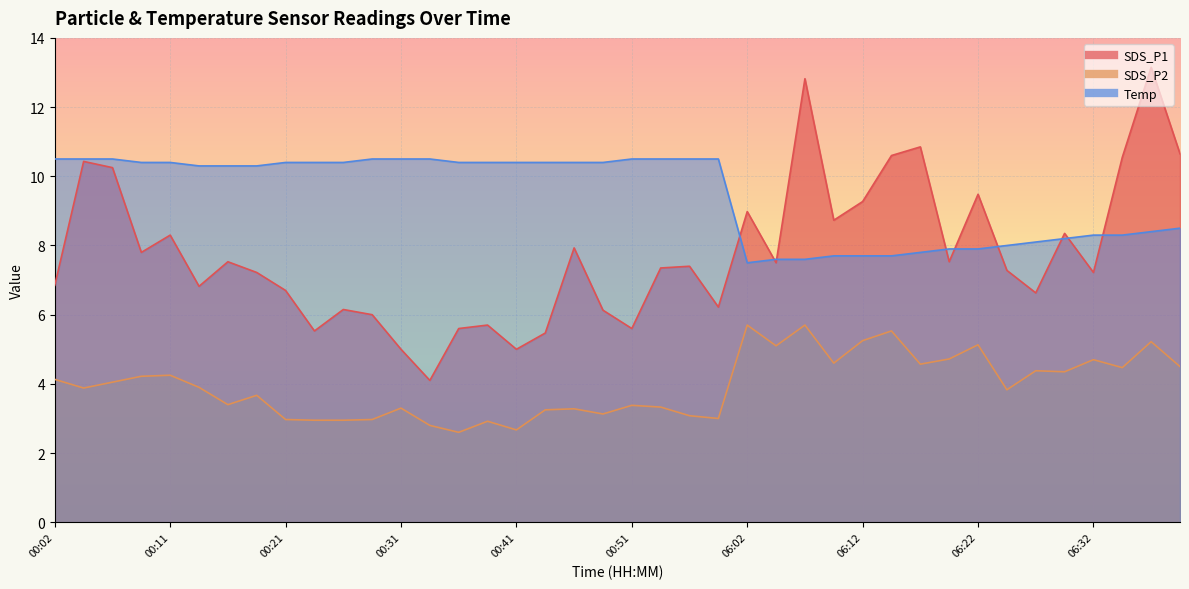

What is the value of the Temp point at the 19th from the left?

10.4